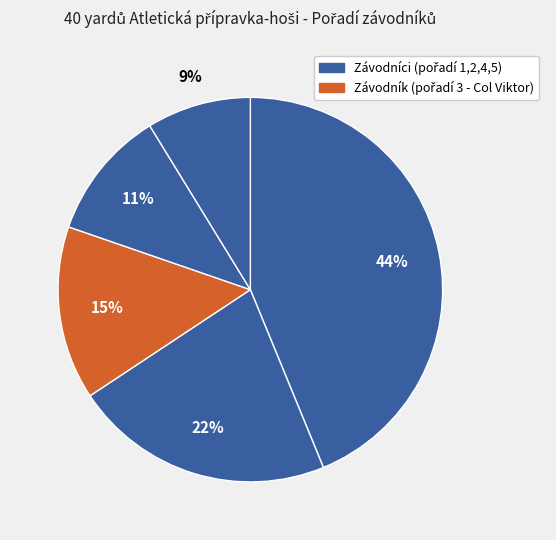

How many slices are in this pie chart?

5